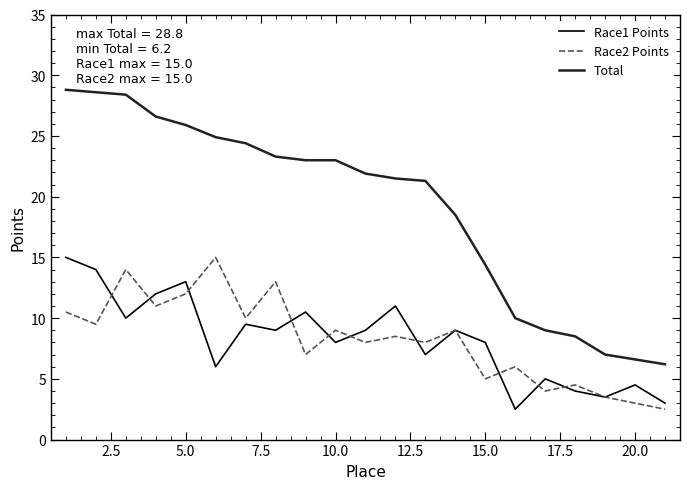

Does the chart display data point markers on the line(s)?

No